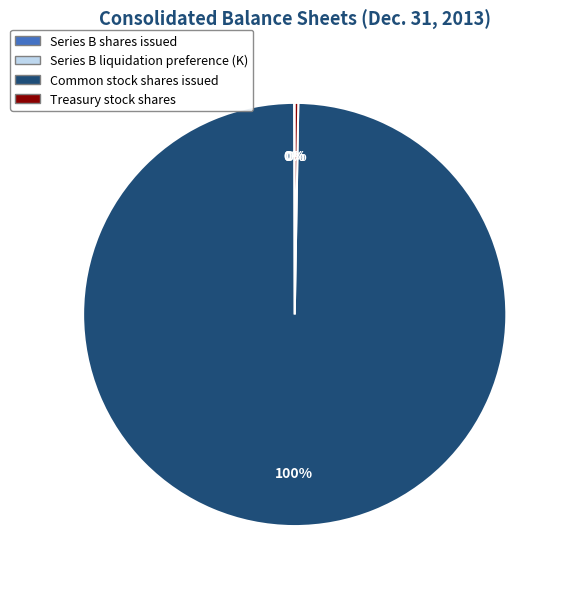

What is the largest slice in the pie chart?

Common stock shares issued